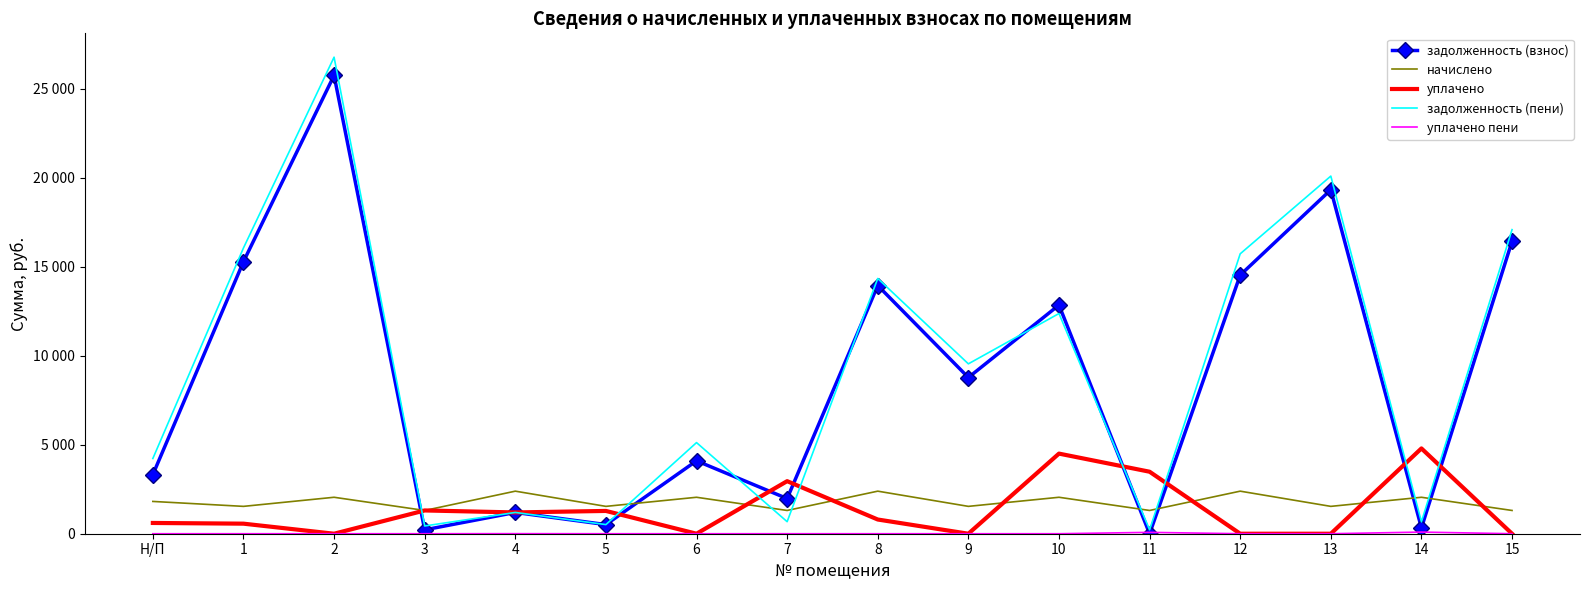

What is the sum of all задолженность (взнос) values?

138504.6